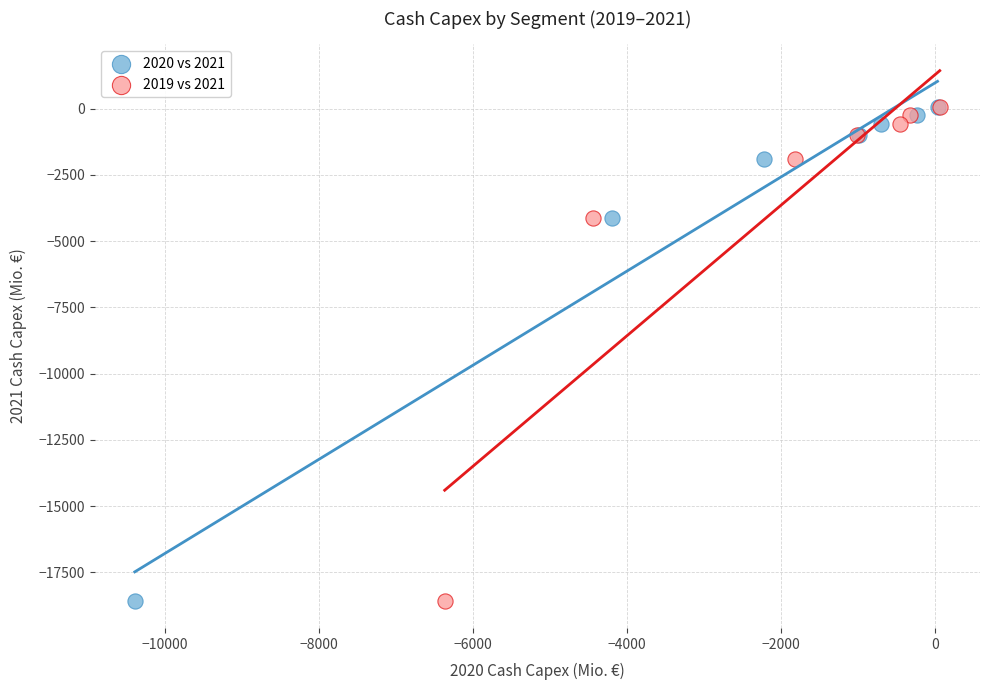

What are all the series names shown in the legend?

2020 vs 2021, 2019 vs 2021